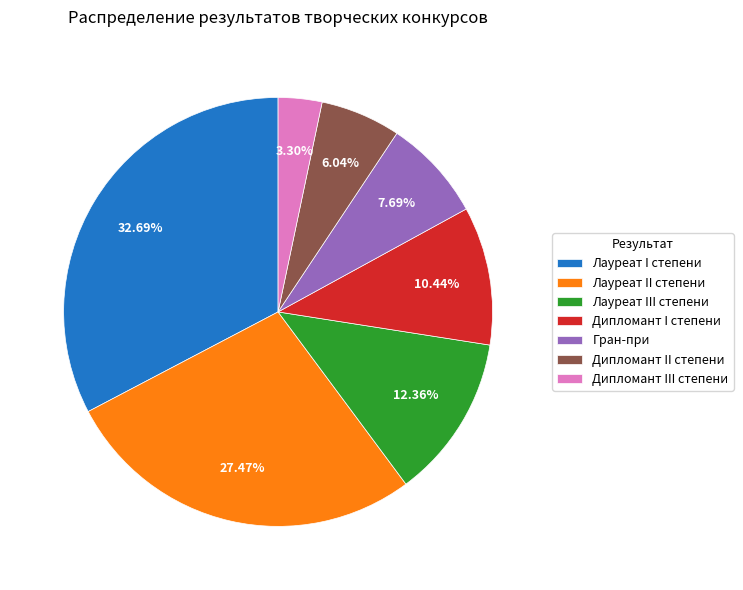

Which slice is the smallest?

Дипломант III степени